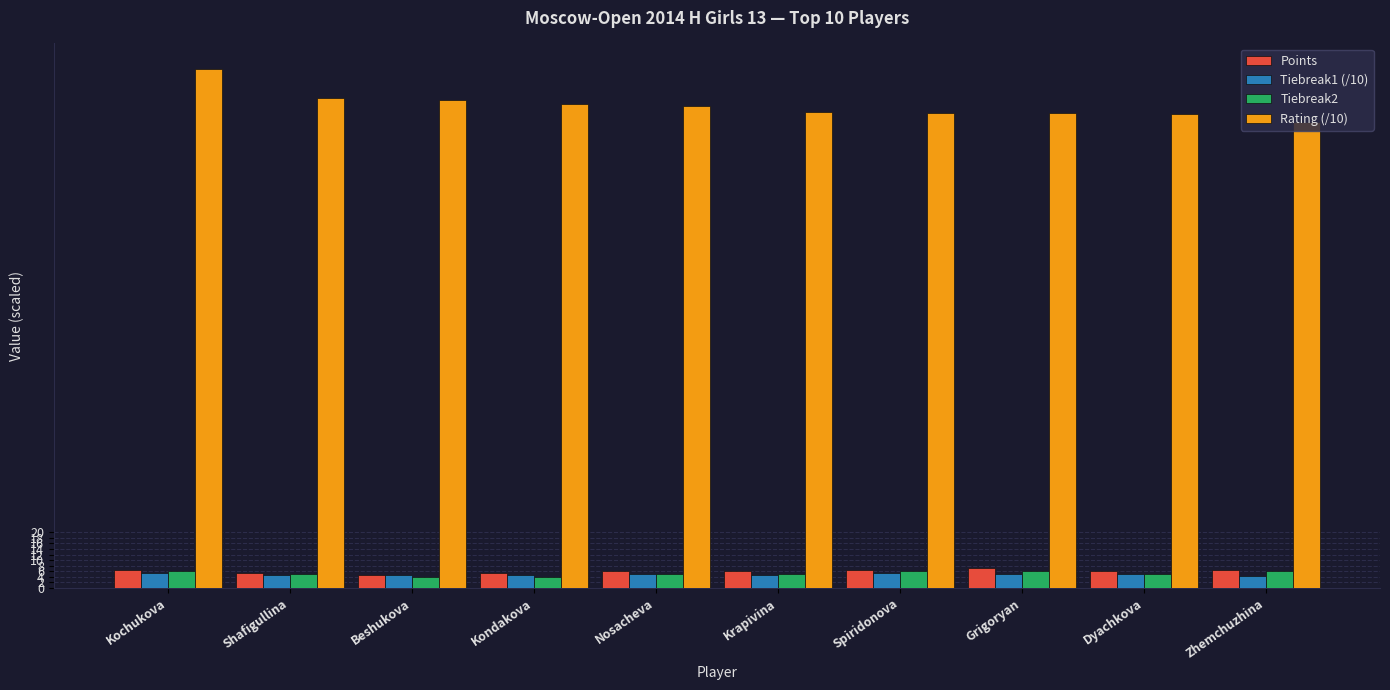

What is the smallest value displayed?

4.0